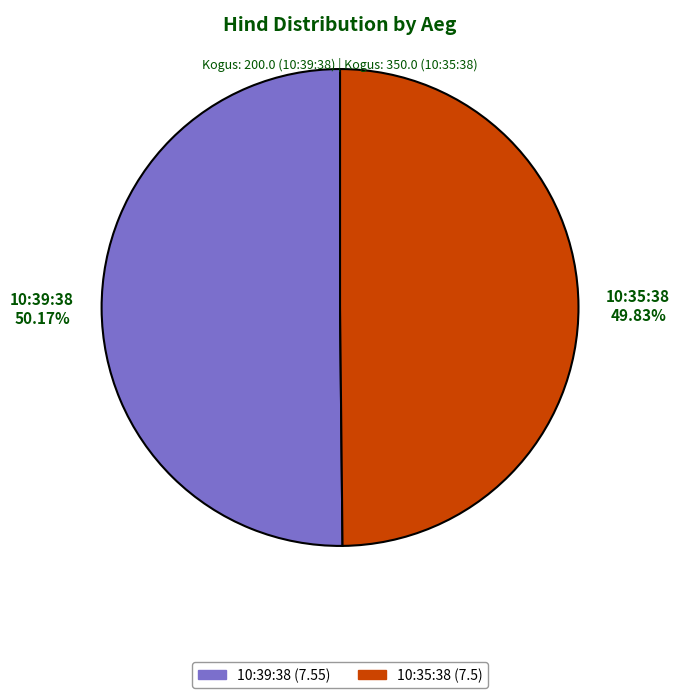

How many segments does this pie chart have?

2